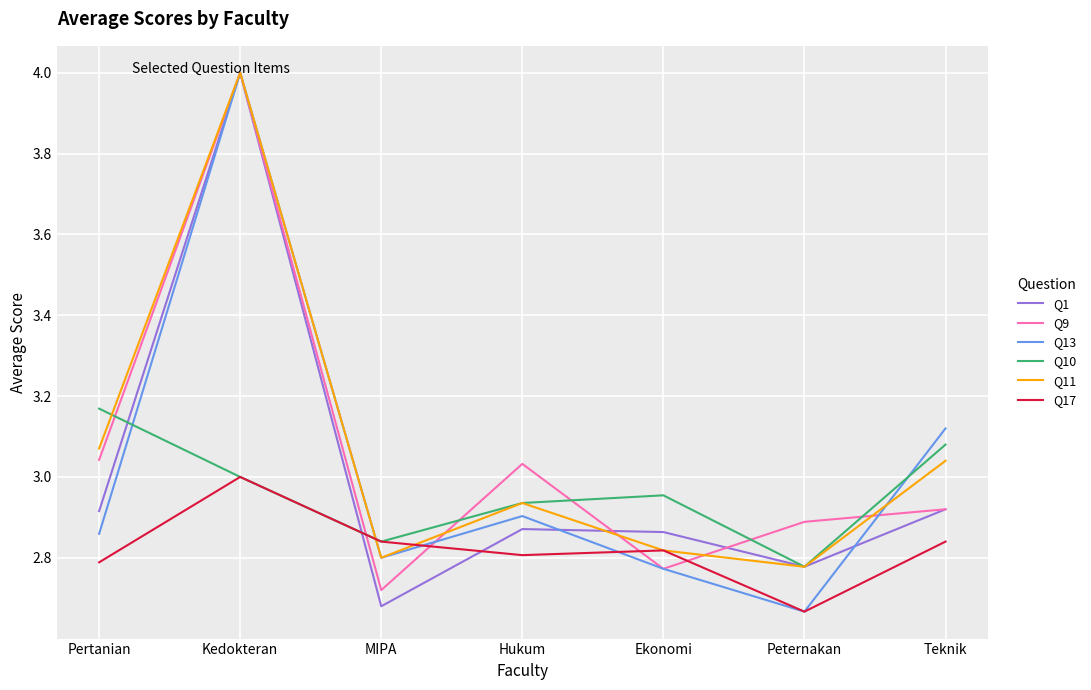

Between which two adjacent categories do Q17 and Q1 first intersect?

Kedokteran and MIPA